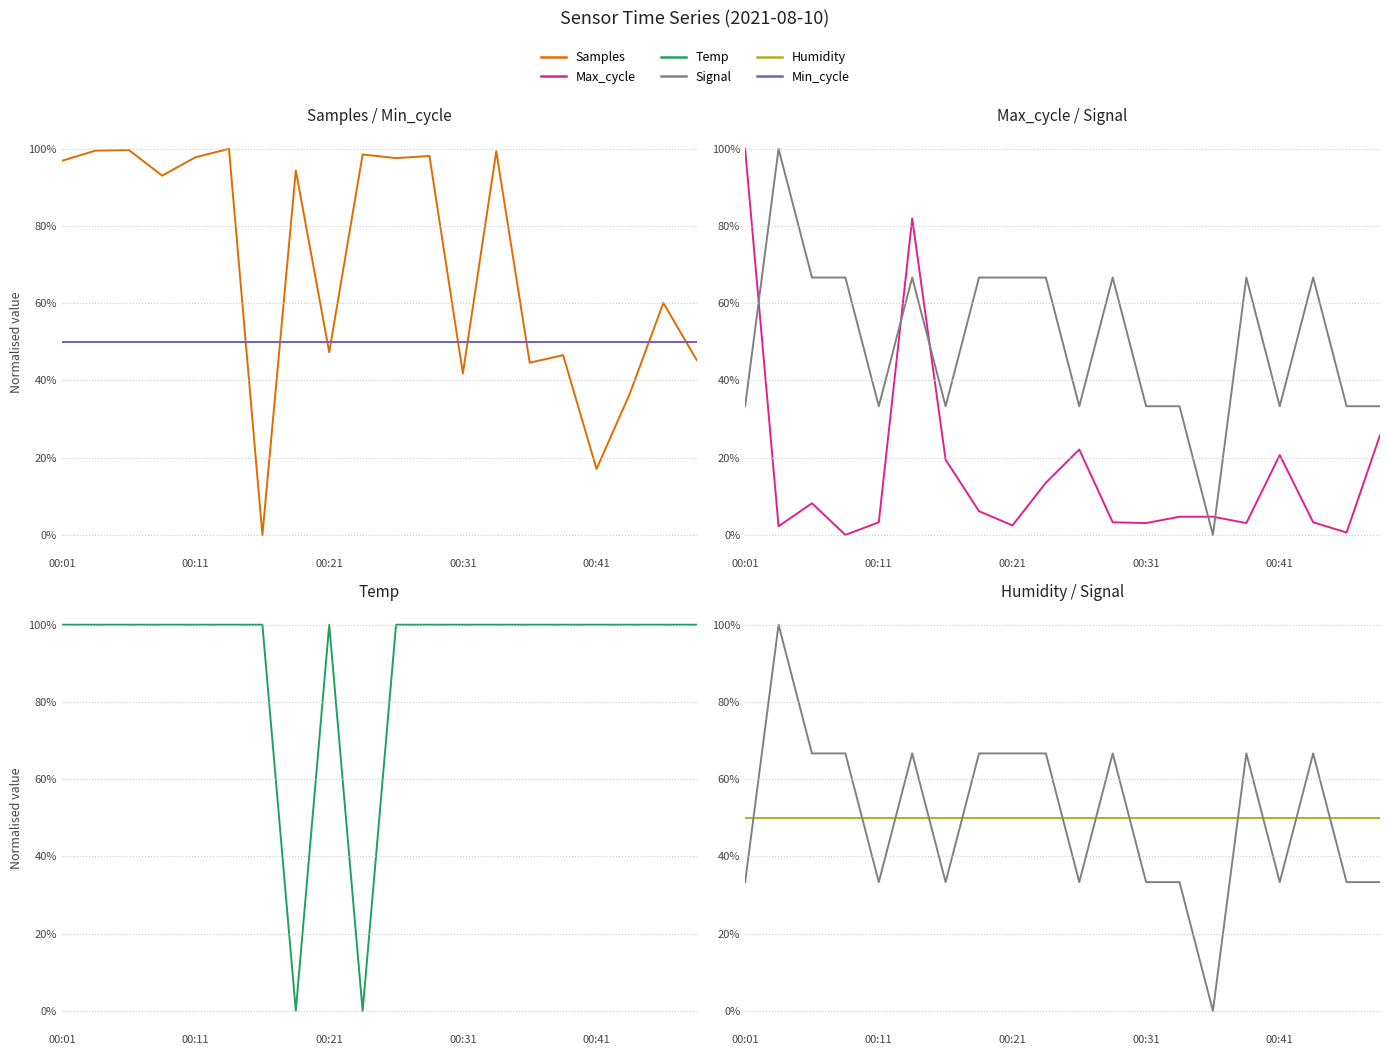

How many interior local valleys does the Signal series have?

5